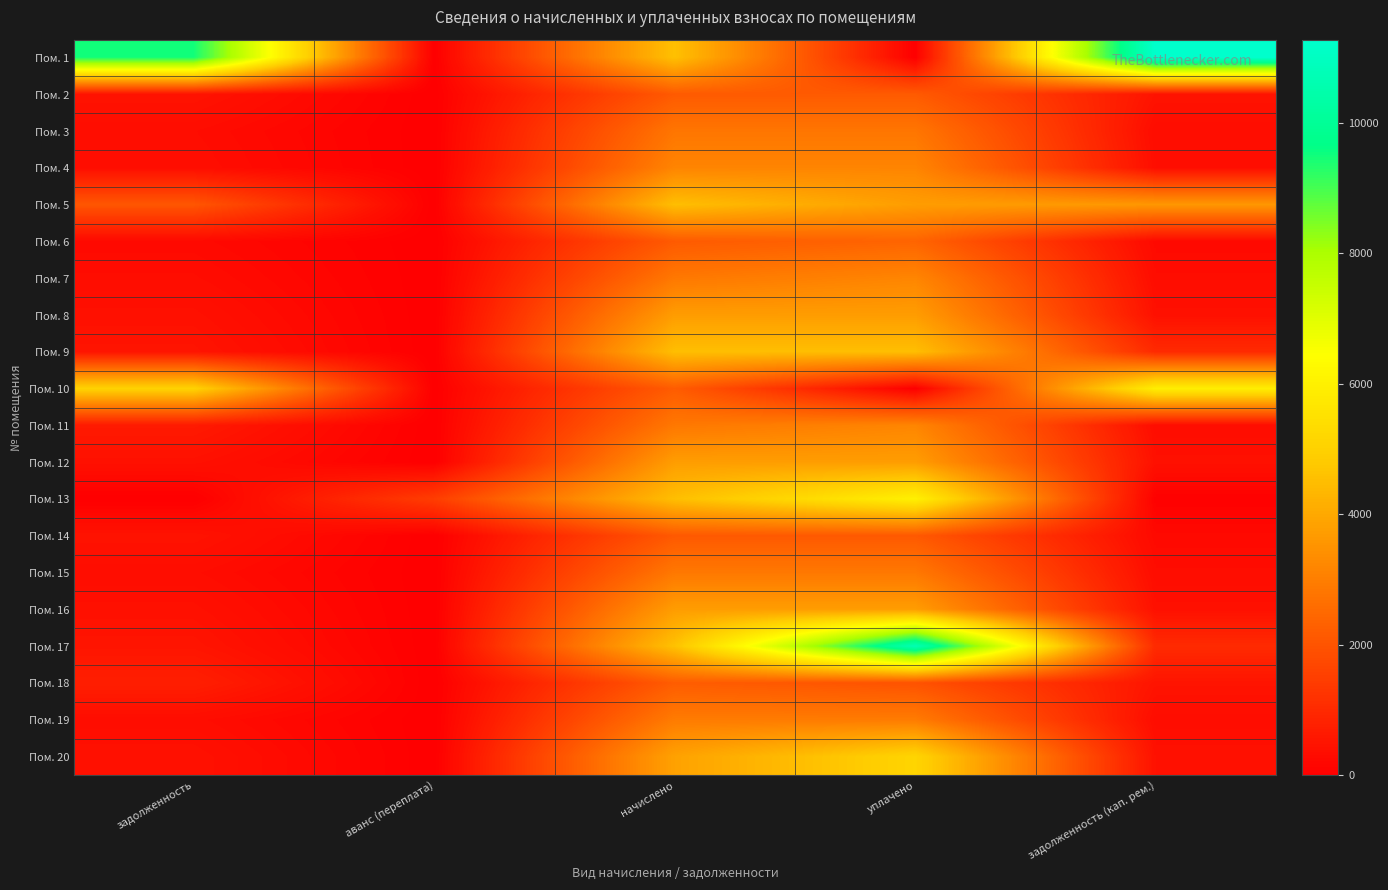

Reading left to right, extract all data points from this chart.

Пом. 1: задолженность=9472.1	аванс (переплата)=0.0	начислено=4570.6	уплачено=0.0	задолженность (кап. рем.)=11274.9
Пом. 2: задолженность=482.4	аванс (переплата)=0.0	начислено=2154.9	уплачено=2154.9	задолженность (кап. рем.)=478.9
Пом. 3: задолженность=311.9	аванс (переплата)=0.0	начислено=2806.9	уплачено=2806.9	задолженность (кап. рем.)=311.9
Пом. 4: задолженность=350.5	аванс (переплата)=0.0	начислено=3154.7	уплачено=3154.7	задолженность (кап. рем.)=350.5
Пом. 5: задолженность=2042.4	аванс (переплата)=0.0	начислено=4520.9	уплачено=3733.8	задолженность (кап. рем.)=3599.8
Пом. 6: задолженность=240.1	аванс (переплата)=0.0	начислено=2161.1	уплачено=2401.2	задолженность (кап. рем.)=240.1
Пом. 7: задолженность=318.1	аванс (переплата)=0.0	начислено=2862.8	уплачено=3180.9	задолженность (кап. рем.)=318.1
Пом. 8: задолженность=414.0	аванс (переплата)=0.0	начислено=3725.1	уплачено=3725.1	задолженность (кап. рем.)=414.0
Пом. 9: задолженность=502.3	аванс (переплата)=0.0	начислено=4520.9	уплачено=4520.9	задолженность (кап. рем.)=1004.6
Пом. 10: задолженность=5043.9	аванс (переплата)=0.0	начислено=2198.3	уплачено=0.0	задолженность (кап. рем.)=5926.0
Пом. 11: задолженность=634.4	аванс (переплата)=0.0	начислено=2856.6	уплачено=3174.0	задолженность (кап. рем.)=317.4
Пом. 12: задолженность=415.4	аванс (переплата)=0.0	начислено=3738.4	уплачено=3738.4	задолженность (кап. рем.)=415.4
Пом. 13: задолженность=0.0	аванс (переплата)=1465.5	начислено=4527.1	уплачено=5996.4	задолженность (кап. рем.)=43.6
Пом. 14: задолженность=472.4	аванс (переплата)=0.0	начислено=2123.8	уплачено=2123.8	задолженность (кап. рем.)=236.0
Пом. 15: задолженность=318.1	аванс (переплата)=0.0	начислено=2862.8	уплачено=2862.8	задолженность (кап. рем.)=318.1
Пом. 16: задолженность=414.0	аванс (переплата)=0.0	начислено=3726.0	уплачено=3726.0	задолженность (кап. рем.)=414.0
Пом. 17: задолженность=511.3	аванс (переплата)=0.0	начислено=4601.6	уплачено=10692.6	задолженность (кап. рем.)=1022.8
Пом. 18: задолженность=744.6	аванс (переплата)=0.0	начислено=2217.0	уплачено=1970.6	задолженность (кап. рем.)=497.1
Пом. 19: задолженность=326.4	аванс (переплата)=0.0	начислено=2937.3	уплачено=2937.3	задолженность (кап. рем.)=326.4
Пом. 20: задолженность=432.1	аванс (переплата)=0.0	начислено=3844.0	уплачено=5119.5	задолженность (кап. рем.)=427.1